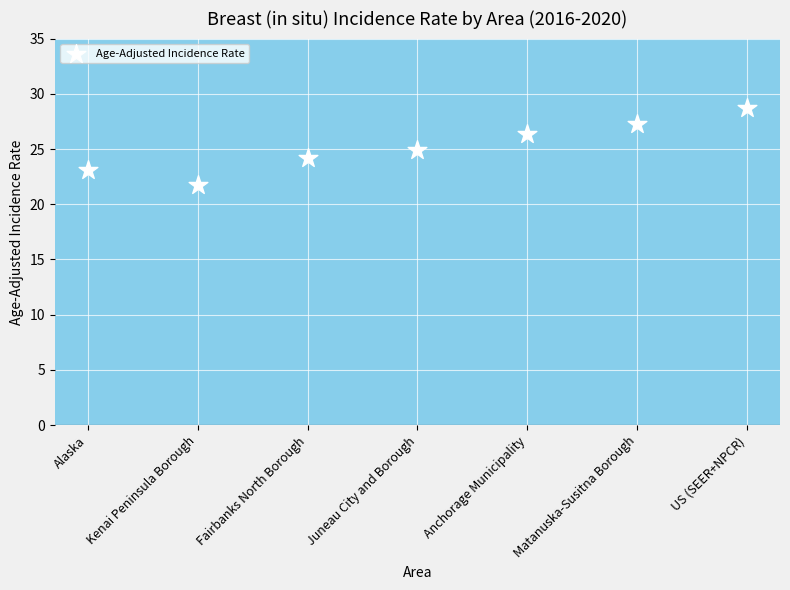

What is the range of Y values (max minus min)?

7.0